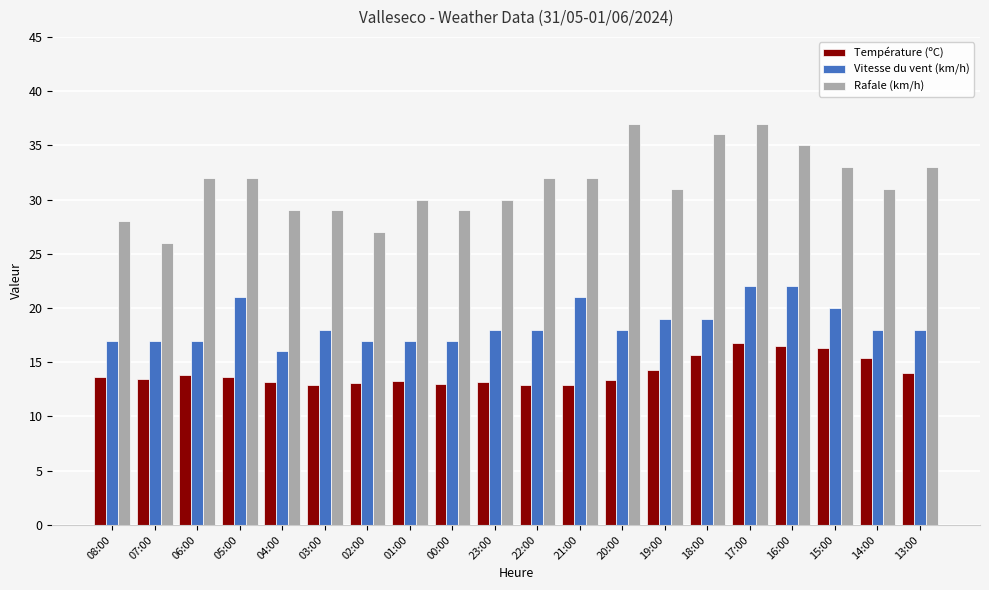

How many data points does each series have?

20